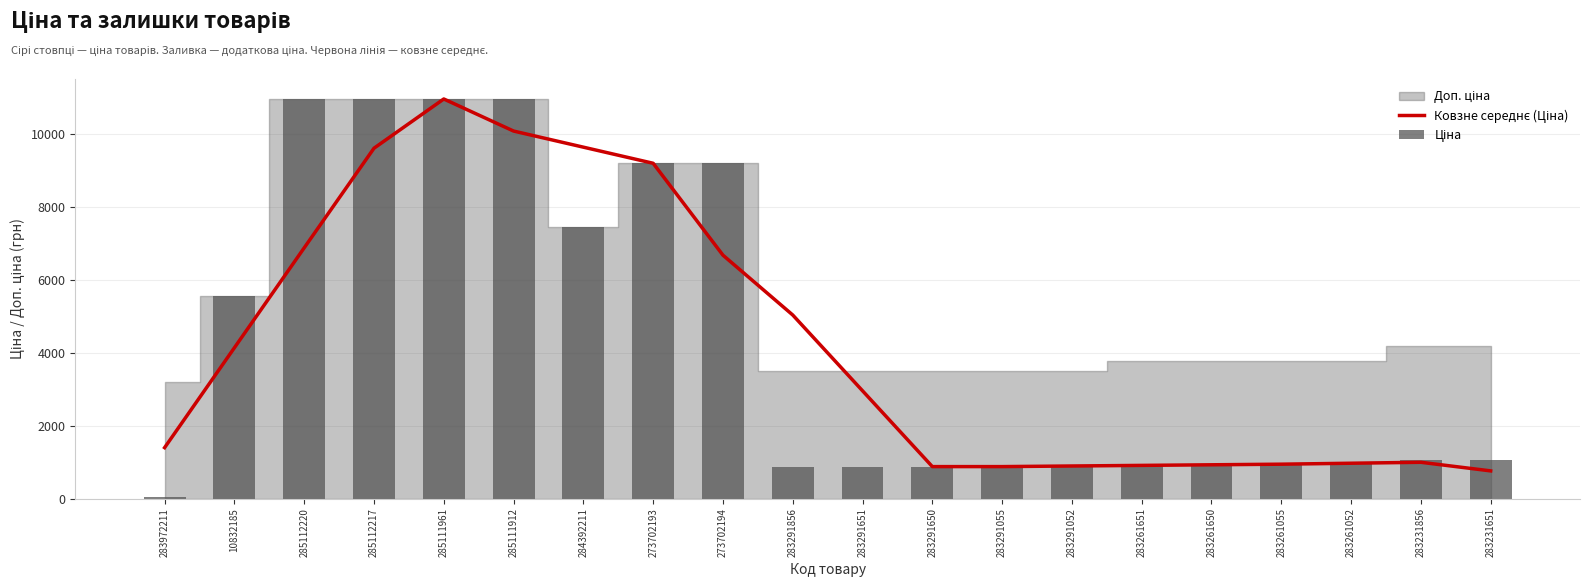

Is it true that Ціна equals 16771.3 at 285111912?

False